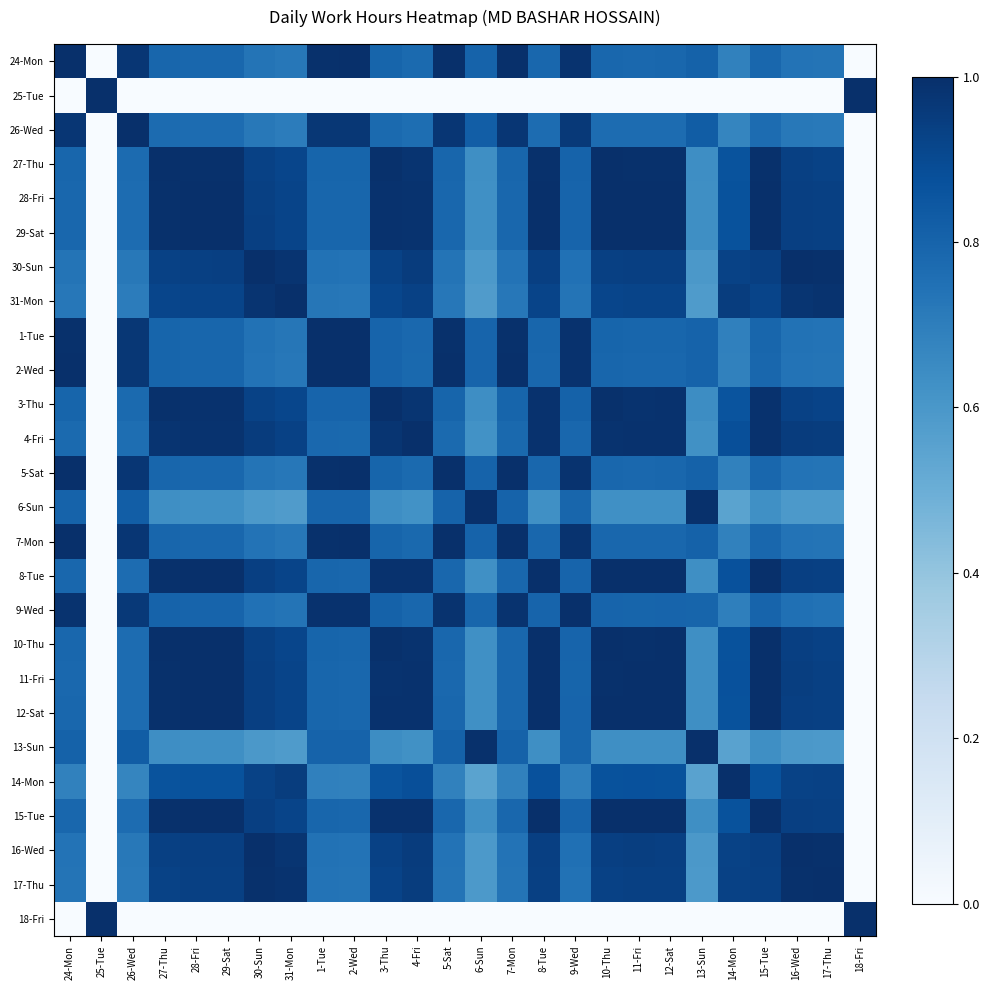

Reading left to right, transcribe all the data shown in this chart.

24-Mon: 24-Mon=1.0	25-Tue=0.0	26-Wed=1.0	27-Thu=0.8	28-Fri=0.8	29-Sat=0.8	30-Sun=0.7	31-Mon=0.7	1-Tue=1.0	2-Wed=1.0	3-Thu=0.8	4-Fri=0.8	5-Sat=1.0	6-Sun=0.8	7-Mon=1.0	8-Tue=0.8	9-Wed=1.0	10-Thu=0.8	11-Fri=0.8	12-Sat=0.8	13-Sun=0.8	14-Mon=0.7	15-Tue=0.8	16-Wed=0.7	17-Thu=0.7	18-Fri=0.0
25-Tue: 24-Mon=0.0	25-Tue=1.0	26-Wed=0.0	27-Thu=0.0	28-Fri=0.0	29-Sat=0.0	30-Sun=0.0	31-Mon=0.0	1-Tue=0.0	2-Wed=0.0	3-Thu=0.0	4-Fri=0.0	5-Sat=0.0	6-Sun=0.0	7-Mon=0.0	8-Tue=0.0	9-Wed=0.0	10-Thu=0.0	11-Fri=0.0	12-Sat=0.0	13-Sun=0.0	14-Mon=0.0	15-Tue=0.0	16-Wed=0.0	17-Thu=0.0	18-Fri=1.0
26-Wed: 24-Mon=1.0	25-Tue=0.0	26-Wed=1.0	27-Thu=0.8	28-Fri=0.8	29-Sat=0.8	30-Sun=0.7	31-Mon=0.7	1-Tue=1.0	2-Wed=1.0	3-Thu=0.8	4-Fri=0.8	5-Sat=1.0	6-Sun=0.8	7-Mon=1.0	8-Tue=0.8	9-Wed=1.0	10-Thu=0.8	11-Fri=0.8	12-Sat=0.8	13-Sun=0.8	14-Mon=0.7	15-Tue=0.8	16-Wed=0.7	17-Thu=0.7	18-Fri=0.0
27-Thu: 24-Mon=0.8	25-Tue=0.0	26-Wed=0.8	27-Thu=1.0	28-Fri=1.0	29-Sat=1.0	30-Sun=0.9	31-Mon=0.9	1-Tue=0.8	2-Wed=0.8	3-Thu=1.0	4-Fri=1.0	5-Sat=0.8	6-Sun=0.6	7-Mon=0.8	8-Tue=1.0	9-Wed=0.8	10-Thu=1.0	11-Fri=1.0	12-Sat=1.0	13-Sun=0.6	14-Mon=0.9	15-Tue=1.0	16-Wed=0.9	17-Thu=0.9	18-Fri=0.0
28-Fri: 24-Mon=0.8	25-Tue=0.0	26-Wed=0.8	27-Thu=1.0	28-Fri=1.0	29-Sat=1.0	30-Sun=0.9	31-Mon=0.9	1-Tue=0.8	2-Wed=0.8	3-Thu=1.0	4-Fri=1.0	5-Sat=0.8	6-Sun=0.6	7-Mon=0.8	8-Tue=1.0	9-Wed=0.8	10-Thu=1.0	11-Fri=1.0	12-Sat=1.0	13-Sun=0.6	14-Mon=0.9	15-Tue=1.0	16-Wed=0.9	17-Thu=0.9	18-Fri=0.0
29-Sat: 24-Mon=0.8	25-Tue=0.0	26-Wed=0.8	27-Thu=1.0	28-Fri=1.0	29-Sat=1.0	30-Sun=0.9	31-Mon=0.9	1-Tue=0.8	2-Wed=0.8	3-Thu=1.0	4-Fri=1.0	5-Sat=0.8	6-Sun=0.6	7-Mon=0.8	8-Tue=1.0	9-Wed=0.8	10-Thu=1.0	11-Fri=1.0	12-Sat=1.0	13-Sun=0.6	14-Mon=0.9	15-Tue=1.0	16-Wed=0.9	17-Thu=0.9	18-Fri=0.0
30-Sun: 24-Mon=0.7	25-Tue=0.0	26-Wed=0.7	27-Thu=0.9	28-Fri=0.9	29-Sat=0.9	30-Sun=1.0	31-Mon=1.0	1-Tue=0.7	2-Wed=0.7	3-Thu=0.9	4-Fri=0.9	5-Sat=0.7	6-Sun=0.6	7-Mon=0.7	8-Tue=0.9	9-Wed=0.7	10-Thu=0.9	11-Fri=0.9	12-Sat=0.9	13-Sun=0.6	14-Mon=0.9	15-Tue=0.9	16-Wed=1.0	17-Thu=1.0	18-Fri=0.0
31-Mon: 24-Mon=0.7	25-Tue=0.0	26-Wed=0.7	27-Thu=0.9	28-Fri=0.9	29-Sat=0.9	30-Sun=1.0	31-Mon=1.0	1-Tue=0.7	2-Wed=0.7	3-Thu=0.9	4-Fri=0.9	5-Sat=0.7	6-Sun=0.6	7-Mon=0.7	8-Tue=0.9	9-Wed=0.7	10-Thu=0.9	11-Fri=0.9	12-Sat=0.9	13-Sun=0.6	14-Mon=0.9	15-Tue=0.9	16-Wed=1.0	17-Thu=1.0	18-Fri=0.0
1-Tue: 24-Mon=1.0	25-Tue=0.0	26-Wed=1.0	27-Thu=0.8	28-Fri=0.8	29-Sat=0.8	30-Sun=0.7	31-Mon=0.7	1-Tue=1.0	2-Wed=1.0	3-Thu=0.8	4-Fri=0.8	5-Sat=1.0	6-Sun=0.8	7-Mon=1.0	8-Tue=0.8	9-Wed=1.0	10-Thu=0.8	11-Fri=0.8	12-Sat=0.8	13-Sun=0.8	14-Mon=0.7	15-Tue=0.8	16-Wed=0.7	17-Thu=0.7	18-Fri=0.0
2-Wed: 24-Mon=1.0	25-Tue=0.0	26-Wed=1.0	27-Thu=0.8	28-Fri=0.8	29-Sat=0.8	30-Sun=0.7	31-Mon=0.7	1-Tue=1.0	2-Wed=1.0	3-Thu=0.8	4-Fri=0.8	5-Sat=1.0	6-Sun=0.8	7-Mon=1.0	8-Tue=0.8	9-Wed=1.0	10-Thu=0.8	11-Fri=0.8	12-Sat=0.8	13-Sun=0.8	14-Mon=0.7	15-Tue=0.8	16-Wed=0.7	17-Thu=0.7	18-Fri=0.0
3-Thu: 24-Mon=0.8	25-Tue=0.0	26-Wed=0.8	27-Thu=1.0	28-Fri=1.0	29-Sat=1.0	30-Sun=0.9	31-Mon=0.9	1-Tue=0.8	2-Wed=0.8	3-Thu=1.0	4-Fri=1.0	5-Sat=0.8	6-Sun=0.6	7-Mon=0.8	8-Tue=1.0	9-Wed=0.8	10-Thu=1.0	11-Fri=1.0	12-Sat=1.0	13-Sun=0.6	14-Mon=0.9	15-Tue=1.0	16-Wed=0.9	17-Thu=0.9	18-Fri=0.0
4-Fri: 24-Mon=0.8	25-Tue=0.0	26-Wed=0.8	27-Thu=1.0	28-Fri=1.0	29-Sat=1.0	30-Sun=0.9	31-Mon=0.9	1-Tue=0.8	2-Wed=0.8	3-Thu=1.0	4-Fri=1.0	5-Sat=0.8	6-Sun=0.6	7-Mon=0.8	8-Tue=1.0	9-Wed=0.8	10-Thu=1.0	11-Fri=1.0	12-Sat=1.0	13-Sun=0.6	14-Mon=0.9	15-Tue=1.0	16-Wed=1.0	17-Thu=0.9	18-Fri=0.0
5-Sat: 24-Mon=1.0	25-Tue=0.0	26-Wed=1.0	27-Thu=0.8	28-Fri=0.8	29-Sat=0.8	30-Sun=0.7	31-Mon=0.7	1-Tue=1.0	2-Wed=1.0	3-Thu=0.8	4-Fri=0.8	5-Sat=1.0	6-Sun=0.8	7-Mon=1.0	8-Tue=0.8	9-Wed=1.0	10-Thu=0.8	11-Fri=0.8	12-Sat=0.8	13-Sun=0.8	14-Mon=0.7	15-Tue=0.8	16-Wed=0.7	17-Thu=0.7	18-Fri=0.0
6-Sun: 24-Mon=0.8	25-Tue=0.0	26-Wed=0.8	27-Thu=0.6	28-Fri=0.6	29-Sat=0.6	30-Sun=0.6	31-Mon=0.6	1-Tue=0.8	2-Wed=0.8	3-Thu=0.6	4-Fri=0.6	5-Sat=0.8	6-Sun=1.0	7-Mon=0.8	8-Tue=0.6	9-Wed=0.8	10-Thu=0.6	11-Fri=0.6	12-Sat=0.6	13-Sun=1.0	14-Mon=0.5	15-Tue=0.6	16-Wed=0.6	17-Thu=0.6	18-Fri=0.0
7-Mon: 24-Mon=1.0	25-Tue=0.0	26-Wed=1.0	27-Thu=0.8	28-Fri=0.8	29-Sat=0.8	30-Sun=0.7	31-Mon=0.7	1-Tue=1.0	2-Wed=1.0	3-Thu=0.8	4-Fri=0.8	5-Sat=1.0	6-Sun=0.8	7-Mon=1.0	8-Tue=0.8	9-Wed=1.0	10-Thu=0.8	11-Fri=0.8	12-Sat=0.8	13-Sun=0.8	14-Mon=0.7	15-Tue=0.8	16-Wed=0.7	17-Thu=0.7	18-Fri=0.0
8-Tue: 24-Mon=0.8	25-Tue=0.0	26-Wed=0.8	27-Thu=1.0	28-Fri=1.0	29-Sat=1.0	30-Sun=0.9	31-Mon=0.9	1-Tue=0.8	2-Wed=0.8	3-Thu=1.0	4-Fri=1.0	5-Sat=0.8	6-Sun=0.6	7-Mon=0.8	8-Tue=1.0	9-Wed=0.8	10-Thu=1.0	11-Fri=1.0	12-Sat=1.0	13-Sun=0.6	14-Mon=0.9	15-Tue=1.0	16-Wed=0.9	17-Thu=0.9	18-Fri=0.0
9-Wed: 24-Mon=1.0	25-Tue=0.0	26-Wed=1.0	27-Thu=0.8	28-Fri=0.8	29-Sat=0.8	30-Sun=0.7	31-Mon=0.7	1-Tue=1.0	2-Wed=1.0	3-Thu=0.8	4-Fri=0.8	5-Sat=1.0	6-Sun=0.8	7-Mon=1.0	8-Tue=0.8	9-Wed=1.0	10-Thu=0.8	11-Fri=0.8	12-Sat=0.8	13-Sun=0.8	14-Mon=0.7	15-Tue=0.8	16-Wed=0.8	17-Thu=0.7	18-Fri=0.0
10-Thu: 24-Mon=0.8	25-Tue=0.0	26-Wed=0.8	27-Thu=1.0	28-Fri=1.0	29-Sat=1.0	30-Sun=0.9	31-Mon=0.9	1-Tue=0.8	2-Wed=0.8	3-Thu=1.0	4-Fri=1.0	5-Sat=0.8	6-Sun=0.6	7-Mon=0.8	8-Tue=1.0	9-Wed=0.8	10-Thu=1.0	11-Fri=1.0	12-Sat=1.0	13-Sun=0.6	14-Mon=0.9	15-Tue=1.0	16-Wed=0.9	17-Thu=0.9	18-Fri=0.0
11-Fri: 24-Mon=0.8	25-Tue=0.0	26-Wed=0.8	27-Thu=1.0	28-Fri=1.0	29-Sat=1.0	30-Sun=0.9	31-Mon=0.9	1-Tue=0.8	2-Wed=0.8	3-Thu=1.0	4-Fri=1.0	5-Sat=0.8	6-Sun=0.6	7-Mon=0.8	8-Tue=1.0	9-Wed=0.8	10-Thu=1.0	11-Fri=1.0	12-Sat=1.0	13-Sun=0.6	14-Mon=0.9	15-Tue=1.0	16-Wed=0.9	17-Thu=0.9	18-Fri=0.0
12-Sat: 24-Mon=0.8	25-Tue=0.0	26-Wed=0.8	27-Thu=1.0	28-Fri=1.0	29-Sat=1.0	30-Sun=0.9	31-Mon=0.9	1-Tue=0.8	2-Wed=0.8	3-Thu=1.0	4-Fri=1.0	5-Sat=0.8	6-Sun=0.6	7-Mon=0.8	8-Tue=1.0	9-Wed=0.8	10-Thu=1.0	11-Fri=1.0	12-Sat=1.0	13-Sun=0.6	14-Mon=0.9	15-Tue=1.0	16-Wed=0.9	17-Thu=0.9	18-Fri=0.0
13-Sun: 24-Mon=0.8	25-Tue=0.0	26-Wed=0.8	27-Thu=0.6	28-Fri=0.6	29-Sat=0.6	30-Sun=0.6	31-Mon=0.6	1-Tue=0.8	2-Wed=0.8	3-Thu=0.6	4-Fri=0.6	5-Sat=0.8	6-Sun=1.0	7-Mon=0.8	8-Tue=0.6	9-Wed=0.8	10-Thu=0.6	11-Fri=0.6	12-Sat=0.6	13-Sun=1.0	14-Mon=0.6	15-Tue=0.6	16-Wed=0.6	17-Thu=0.6	18-Fri=0.0
14-Mon: 24-Mon=0.7	25-Tue=0.0	26-Wed=0.7	27-Thu=0.9	28-Fri=0.9	29-Sat=0.9	30-Sun=0.9	31-Mon=0.9	1-Tue=0.7	2-Wed=0.7	3-Thu=0.9	4-Fri=0.9	5-Sat=0.7	6-Sun=0.5	7-Mon=0.7	8-Tue=0.9	9-Wed=0.7	10-Thu=0.9	11-Fri=0.9	12-Sat=0.9	13-Sun=0.6	14-Mon=1.0	15-Tue=0.9	16-Wed=0.9	17-Thu=0.9	18-Fri=0.0
15-Tue: 24-Mon=0.8	25-Tue=0.0	26-Wed=0.8	27-Thu=1.0	28-Fri=1.0	29-Sat=1.0	30-Sun=0.9	31-Mon=0.9	1-Tue=0.8	2-Wed=0.8	3-Thu=1.0	4-Fri=1.0	5-Sat=0.8	6-Sun=0.6	7-Mon=0.8	8-Tue=1.0	9-Wed=0.8	10-Thu=1.0	11-Fri=1.0	12-Sat=1.0	13-Sun=0.6	14-Mon=0.9	15-Tue=1.0	16-Wed=0.9	17-Thu=0.9	18-Fri=0.0
16-Wed: 24-Mon=0.7	25-Tue=0.0	26-Wed=0.7	27-Thu=0.9	28-Fri=0.9	29-Sat=0.9	30-Sun=1.0	31-Mon=1.0	1-Tue=0.7	2-Wed=0.7	3-Thu=0.9	4-Fri=1.0	5-Sat=0.7	6-Sun=0.6	7-Mon=0.7	8-Tue=0.9	9-Wed=0.8	10-Thu=0.9	11-Fri=0.9	12-Sat=0.9	13-Sun=0.6	14-Mon=0.9	15-Tue=0.9	16-Wed=1.0	17-Thu=1.0	18-Fri=0.0
17-Thu: 24-Mon=0.7	25-Tue=0.0	26-Wed=0.7	27-Thu=0.9	28-Fri=0.9	29-Sat=0.9	30-Sun=1.0	31-Mon=1.0	1-Tue=0.7	2-Wed=0.7	3-Thu=0.9	4-Fri=0.9	5-Sat=0.7	6-Sun=0.6	7-Mon=0.7	8-Tue=0.9	9-Wed=0.7	10-Thu=0.9	11-Fri=0.9	12-Sat=0.9	13-Sun=0.6	14-Mon=0.9	15-Tue=0.9	16-Wed=1.0	17-Thu=1.0	18-Fri=0.0
18-Fri: 24-Mon=0.0	25-Tue=1.0	26-Wed=0.0	27-Thu=0.0	28-Fri=0.0	29-Sat=0.0	30-Sun=0.0	31-Mon=0.0	1-Tue=0.0	2-Wed=0.0	3-Thu=0.0	4-Fri=0.0	5-Sat=0.0	6-Sun=0.0	7-Mon=0.0	8-Tue=0.0	9-Wed=0.0	10-Thu=0.0	11-Fri=0.0	12-Sat=0.0	13-Sun=0.0	14-Mon=0.0	15-Tue=0.0	16-Wed=0.0	17-Thu=0.0	18-Fri=1.0